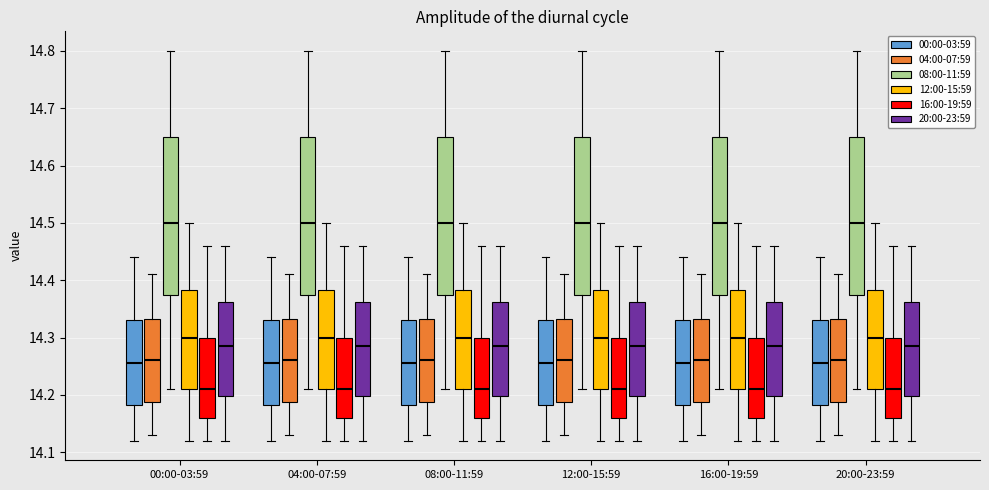

Reading left to right, read every box against the y-axis: the position of its median line, the range the box covers, and the ends of its whiskers. The values are not printed on the chart, so give them approximately, as read against the axis.

00:00-03:59 (00:00-03:59): median 14.26, box 14.18 to 14.33, whiskers 14.12 to 14.44
00:00-03:59 (04:00-07:59): median 14.26, box 14.19 to 14.33, whiskers 14.13 to 14.41
00:00-03:59 (08:00-11:59): median 14.50, box 14.38 to 14.65, whiskers 14.21 to 14.80
00:00-03:59 (12:00-15:59): median 14.30, box 14.21 to 14.38, whiskers 14.12 to 14.50
00:00-03:59 (16:00-19:59): median 14.21, box 14.16 to 14.30, whiskers 14.12 to 14.46
00:00-03:59 (20:00-23:59): median 14.29, box 14.20 to 14.36, whiskers 14.12 to 14.46
04:00-07:59 (00:00-03:59): median 14.26, box 14.18 to 14.33, whiskers 14.12 to 14.44
04:00-07:59 (04:00-07:59): median 14.26, box 14.19 to 14.33, whiskers 14.13 to 14.41
04:00-07:59 (08:00-11:59): median 14.50, box 14.38 to 14.65, whiskers 14.21 to 14.80
04:00-07:59 (12:00-15:59): median 14.30, box 14.21 to 14.38, whiskers 14.12 to 14.50
04:00-07:59 (16:00-19:59): median 14.21, box 14.16 to 14.30, whiskers 14.12 to 14.46
04:00-07:59 (20:00-23:59): median 14.29, box 14.20 to 14.36, whiskers 14.12 to 14.46
08:00-11:59 (00:00-03:59): median 14.26, box 14.18 to 14.33, whiskers 14.12 to 14.44
08:00-11:59 (04:00-07:59): median 14.26, box 14.19 to 14.33, whiskers 14.13 to 14.41
08:00-11:59 (08:00-11:59): median 14.50, box 14.38 to 14.65, whiskers 14.21 to 14.80
08:00-11:59 (12:00-15:59): median 14.30, box 14.21 to 14.38, whiskers 14.12 to 14.50
08:00-11:59 (16:00-19:59): median 14.21, box 14.16 to 14.30, whiskers 14.12 to 14.46
08:00-11:59 (20:00-23:59): median 14.29, box 14.20 to 14.36, whiskers 14.12 to 14.46
12:00-15:59 (00:00-03:59): median 14.26, box 14.18 to 14.33, whiskers 14.12 to 14.44
12:00-15:59 (04:00-07:59): median 14.26, box 14.19 to 14.33, whiskers 14.13 to 14.41
12:00-15:59 (08:00-11:59): median 14.50, box 14.38 to 14.65, whiskers 14.21 to 14.80
12:00-15:59 (12:00-15:59): median 14.30, box 14.21 to 14.38, whiskers 14.12 to 14.50
12:00-15:59 (16:00-19:59): median 14.21, box 14.16 to 14.30, whiskers 14.12 to 14.46
12:00-15:59 (20:00-23:59): median 14.29, box 14.20 to 14.36, whiskers 14.12 to 14.46
16:00-19:59 (00:00-03:59): median 14.26, box 14.18 to 14.33, whiskers 14.12 to 14.44
16:00-19:59 (04:00-07:59): median 14.26, box 14.19 to 14.33, whiskers 14.13 to 14.41
16:00-19:59 (08:00-11:59): median 14.50, box 14.38 to 14.65, whiskers 14.21 to 14.80
16:00-19:59 (12:00-15:59): median 14.30, box 14.21 to 14.38, whiskers 14.12 to 14.50
16:00-19:59 (16:00-19:59): median 14.21, box 14.16 to 14.30, whiskers 14.12 to 14.46
16:00-19:59 (20:00-23:59): median 14.29, box 14.20 to 14.36, whiskers 14.12 to 14.46
20:00-23:59 (00:00-03:59): median 14.26, box 14.18 to 14.33, whiskers 14.12 to 14.44
20:00-23:59 (04:00-07:59): median 14.26, box 14.19 to 14.33, whiskers 14.13 to 14.41
20:00-23:59 (08:00-11:59): median 14.50, box 14.38 to 14.65, whiskers 14.21 to 14.80
20:00-23:59 (12:00-15:59): median 14.30, box 14.21 to 14.38, whiskers 14.12 to 14.50
20:00-23:59 (16:00-19:59): median 14.21, box 14.16 to 14.30, whiskers 14.12 to 14.46
20:00-23:59 (20:00-23:59): median 14.29, box 14.20 to 14.36, whiskers 14.12 to 14.46